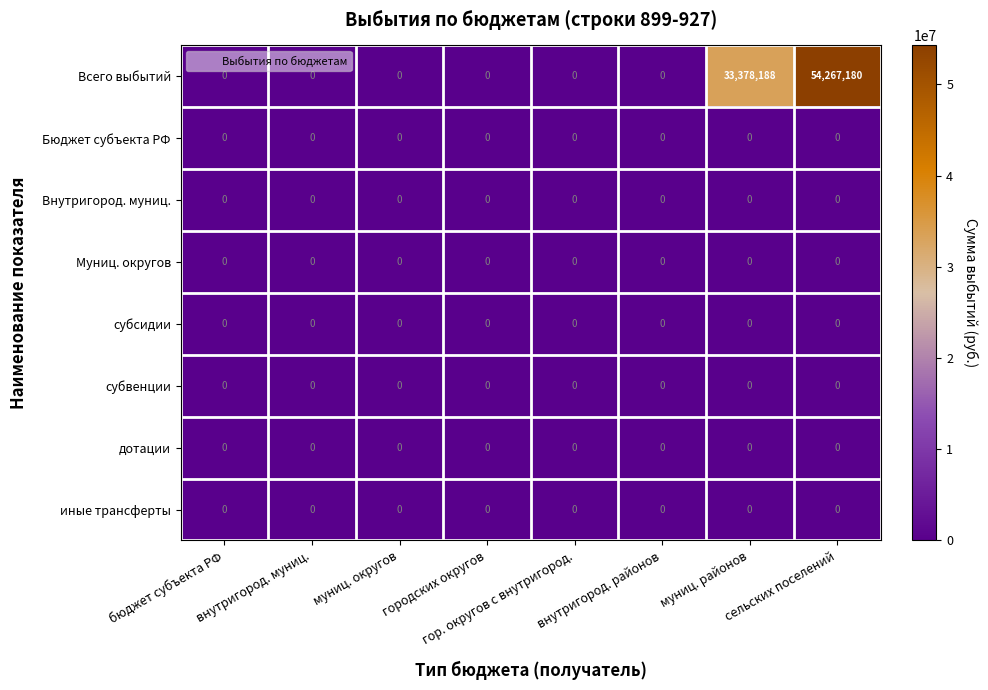

Which series has the widest spread of values?

Всего выбытий